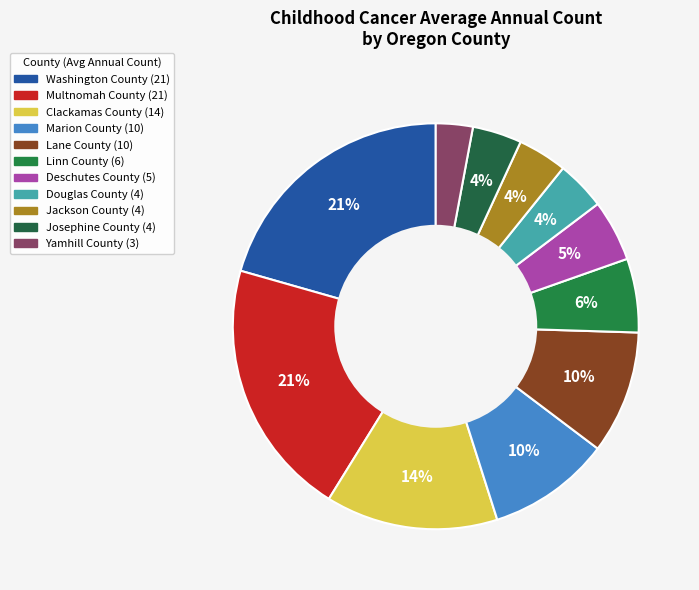

How many slices are in this pie chart?

11